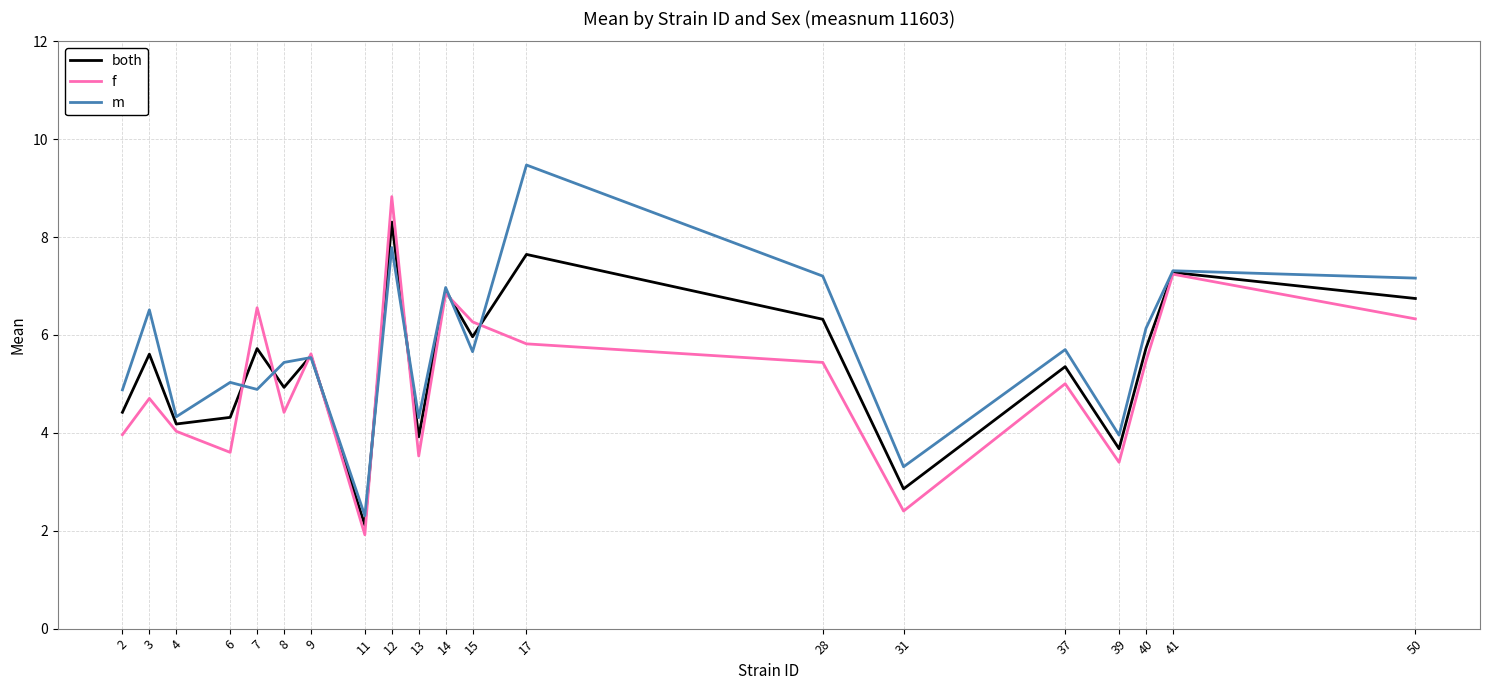

Read the m value at 17.

9.5